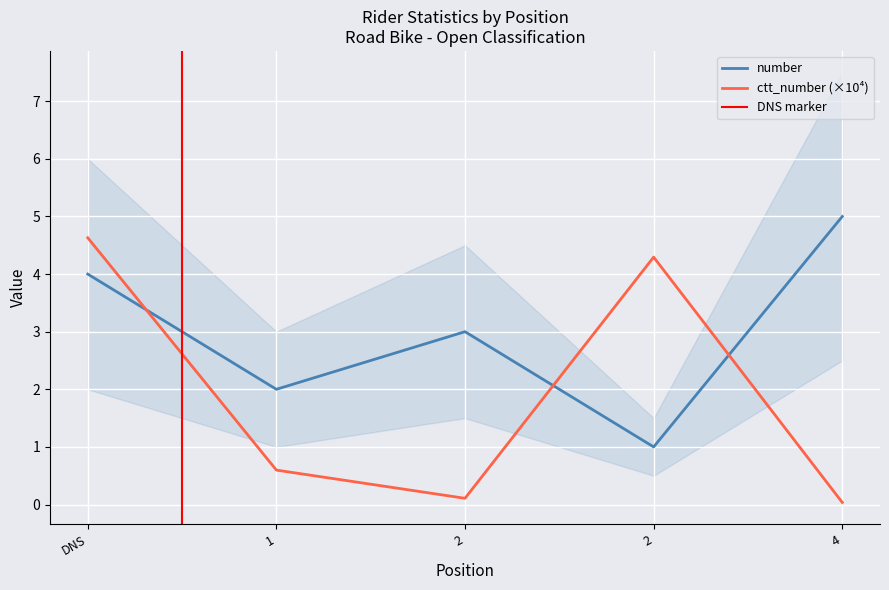

List the series in order of their peak value, highest first.

number, ctt_number